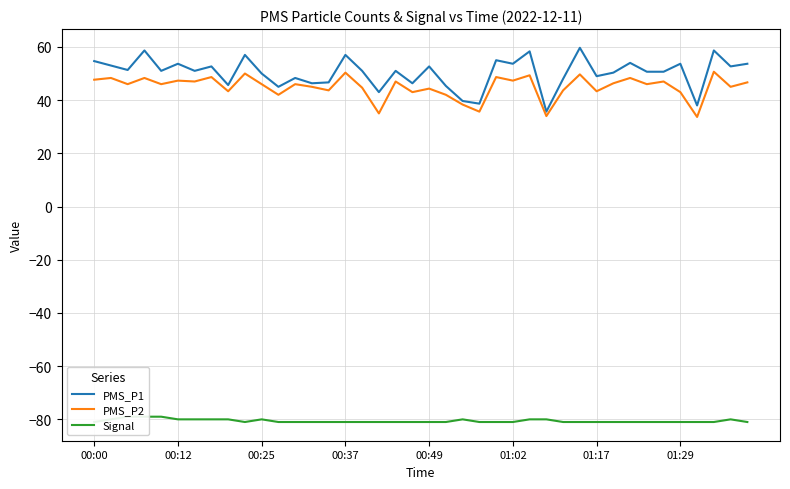

Is it true that PMS_P2 equals 44.3 at 00:49?

True